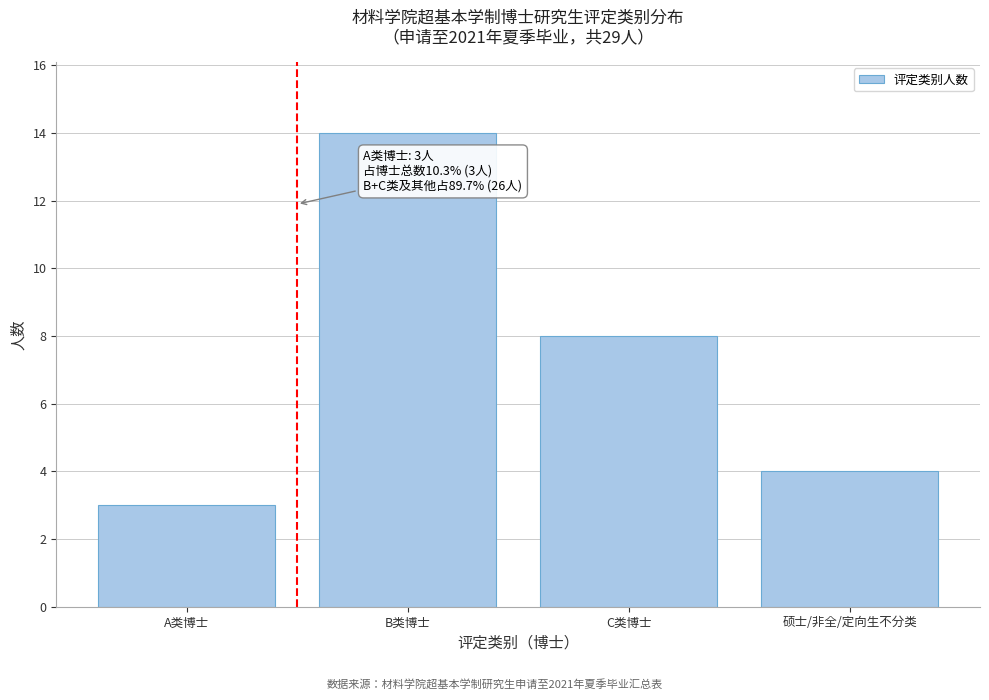

Reading right to left, list all the values displayed in this chart.

硕士/非全/定向生不分类=4	C类博士=8	B类博士=14	A类博士=3